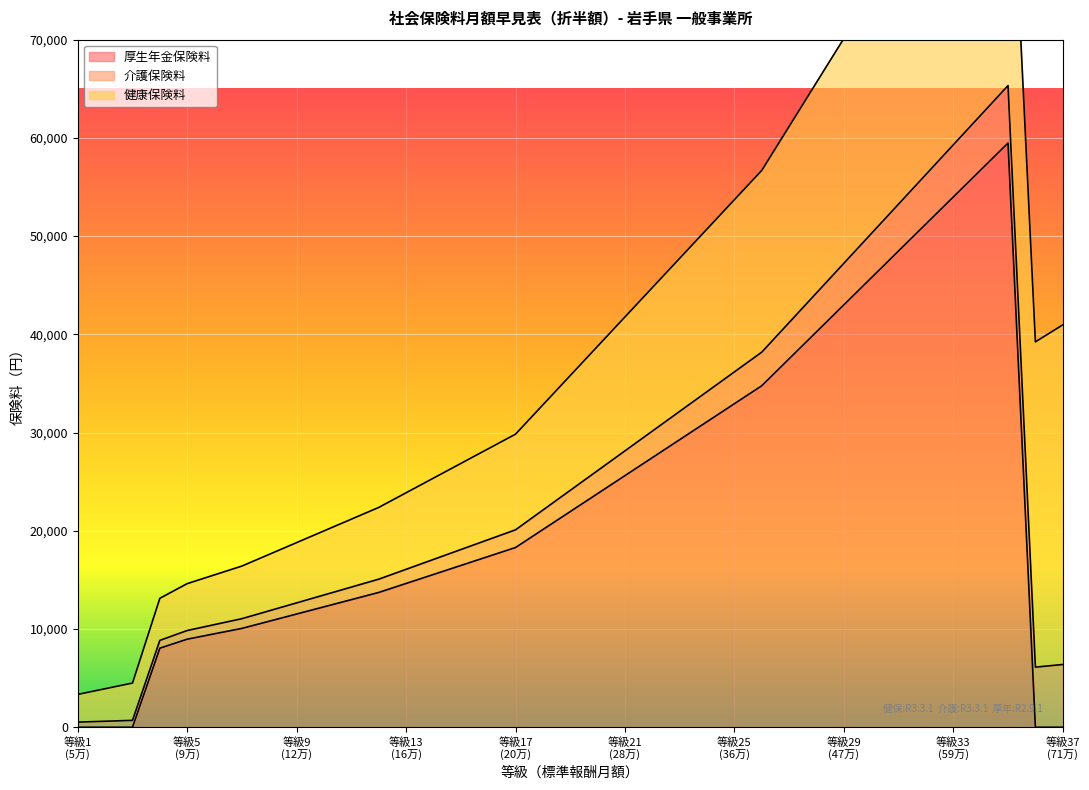

True or false: 介護保険料 and 厚生年金保険料 intersect in this chart.

True